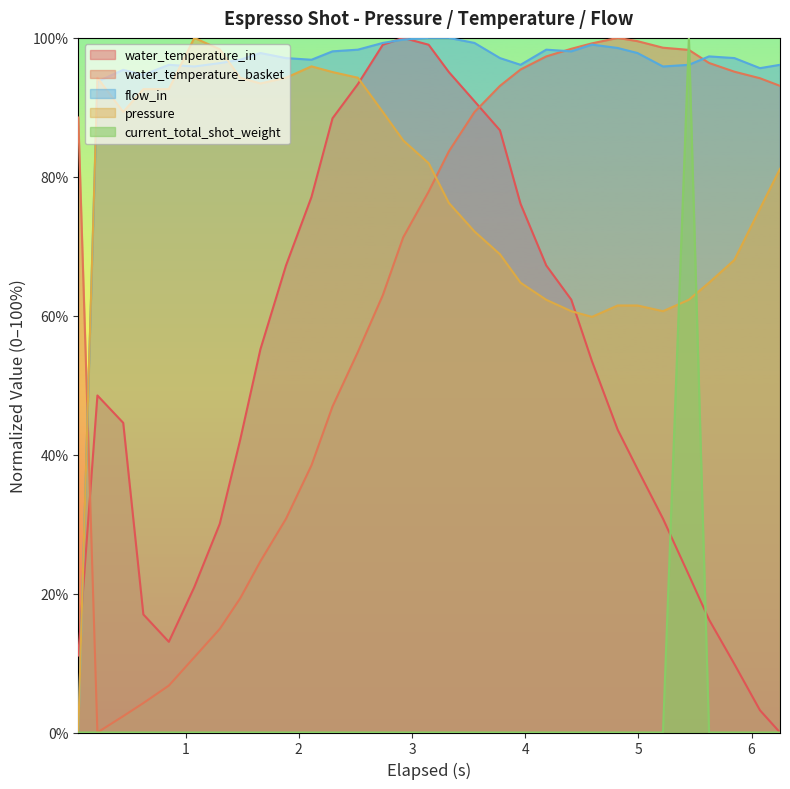

Which series has the largest total across all categories?

flow_in